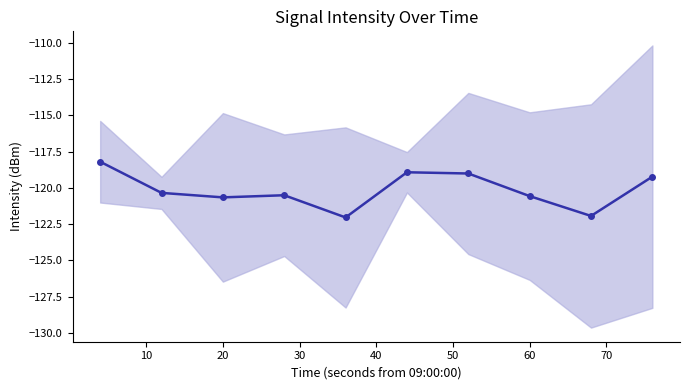

Reading right to left, list all the values displayed in this chart.

-119.2	-121.9	-120.6	-119.0	-118.9	-122.0	-120.5	-120.7	-120.3	-118.2